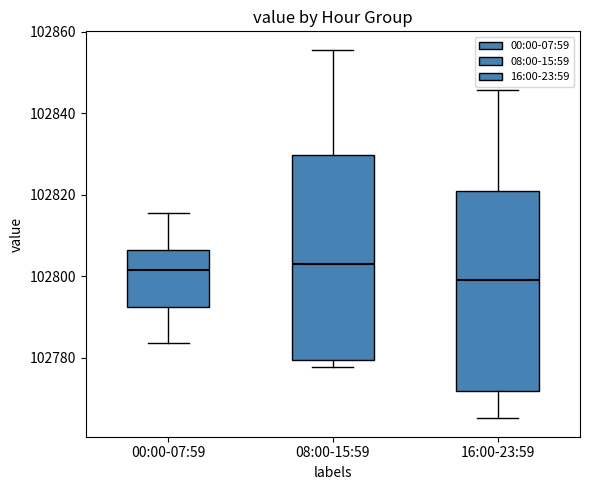

Reading left to right, transcribe this box plot: for each box, give where its median line is, the range the box spans, and where its two whiskers end, as read against the y-axis. The values are not printed on the chart, so give them approximately, as read against the axis.

00:00-07:59: median 102802, box 102792 to 102806, whiskers 102784 to 102816
08:00-15:59: median 102802, box 102780 to 102830, whiskers 102778 to 102856
16:00-23:59: median 102798, box 102772 to 102820, whiskers 102766 to 102846